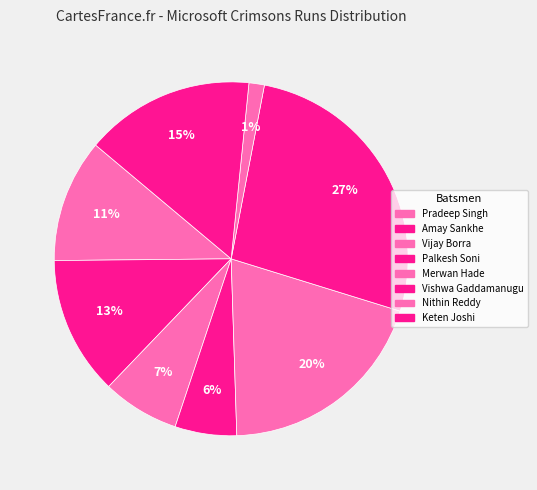

True or false: Nithin Reddy accounts for 11% of the total.

False